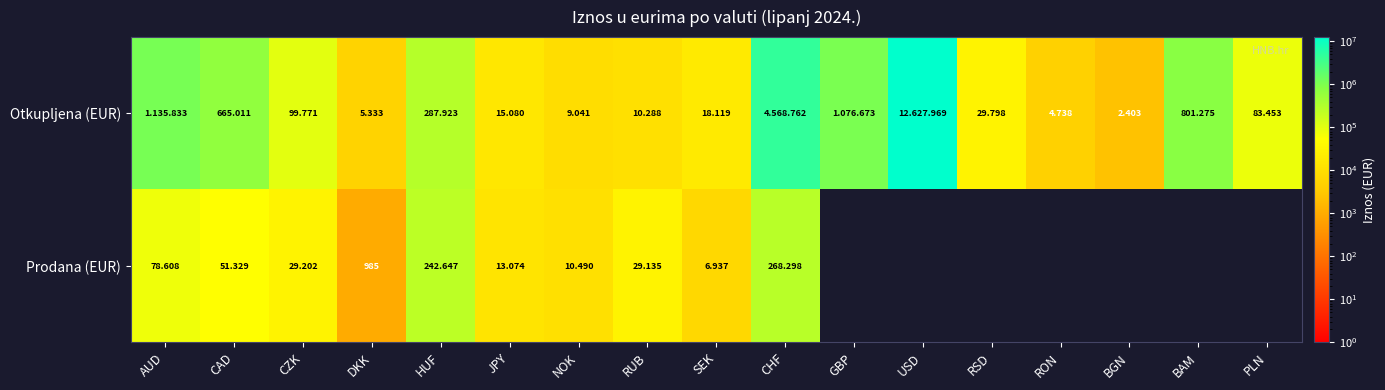

Which series changed the most between AUD and CZK?

Otkupljena (EUR)